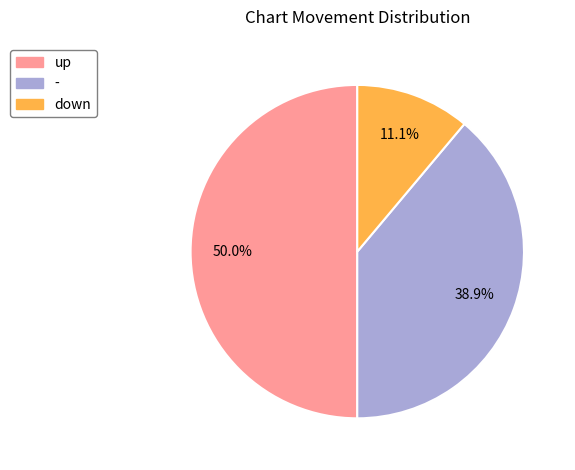

To the nearest percent, what portion does up represent?

50%